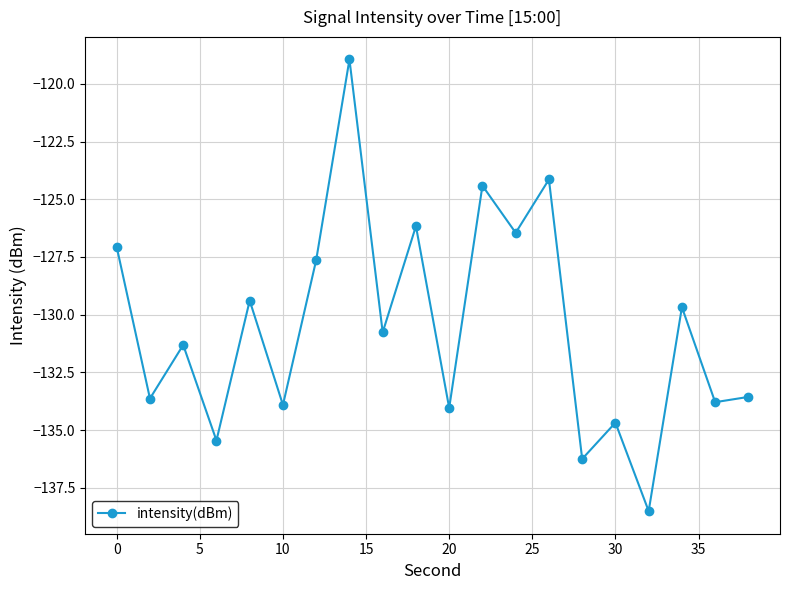

What is the greatest value displayed?

-118.9